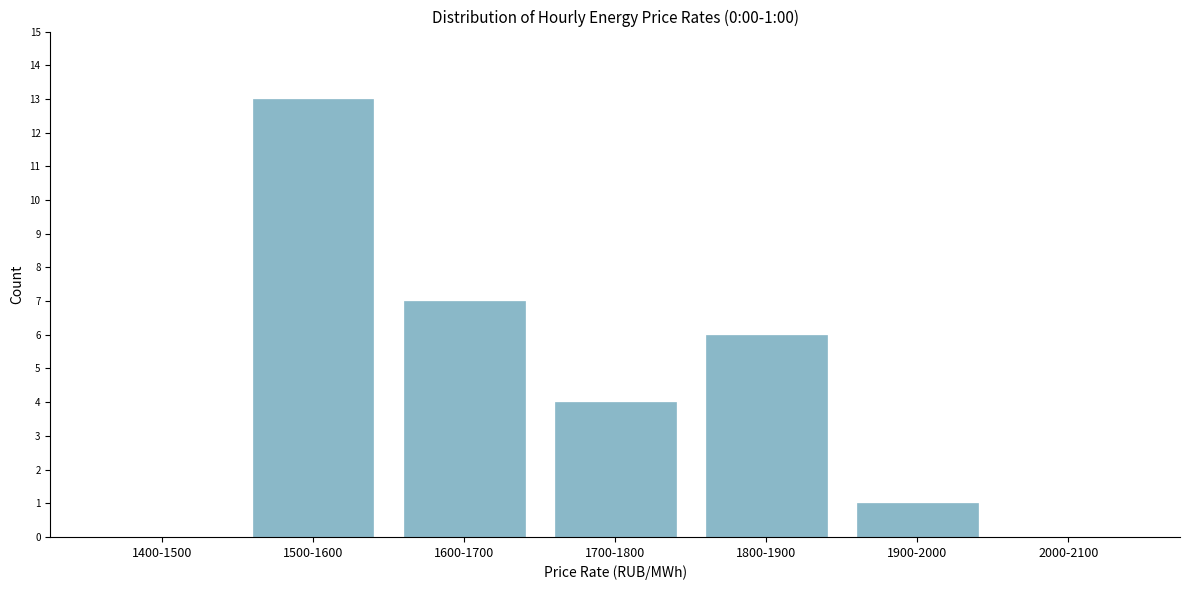

Reading left to right, list all the values displayed in this chart.

1400-1500=0	1500-1600=13	1600-1700=7	1700-1800=4	1800-1900=6	1900-2000=1	2000-2100=0